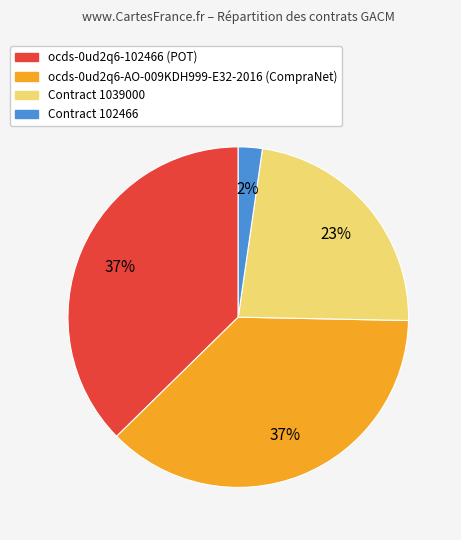

Does Contract 102466 account for over 50% of the chart?

No